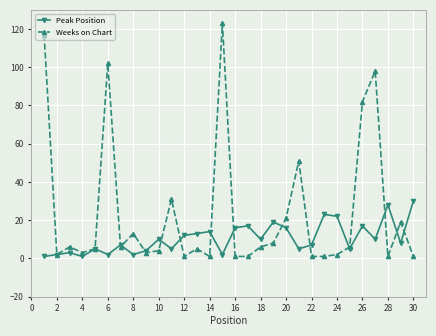

Which series has the largest total across all categories?

Weeks on Chart